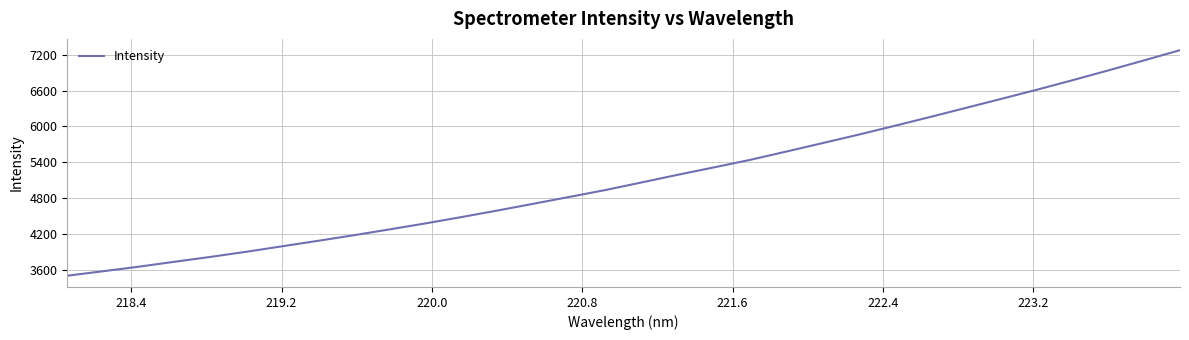

What is the difference between the maximum and minimum values?

3769.3